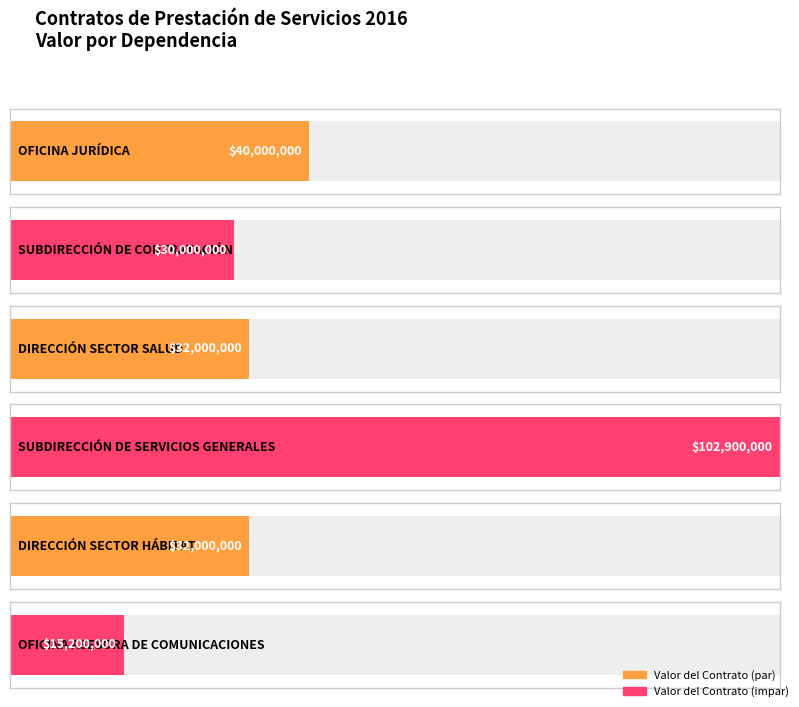

How many data points are above 15200000?

5